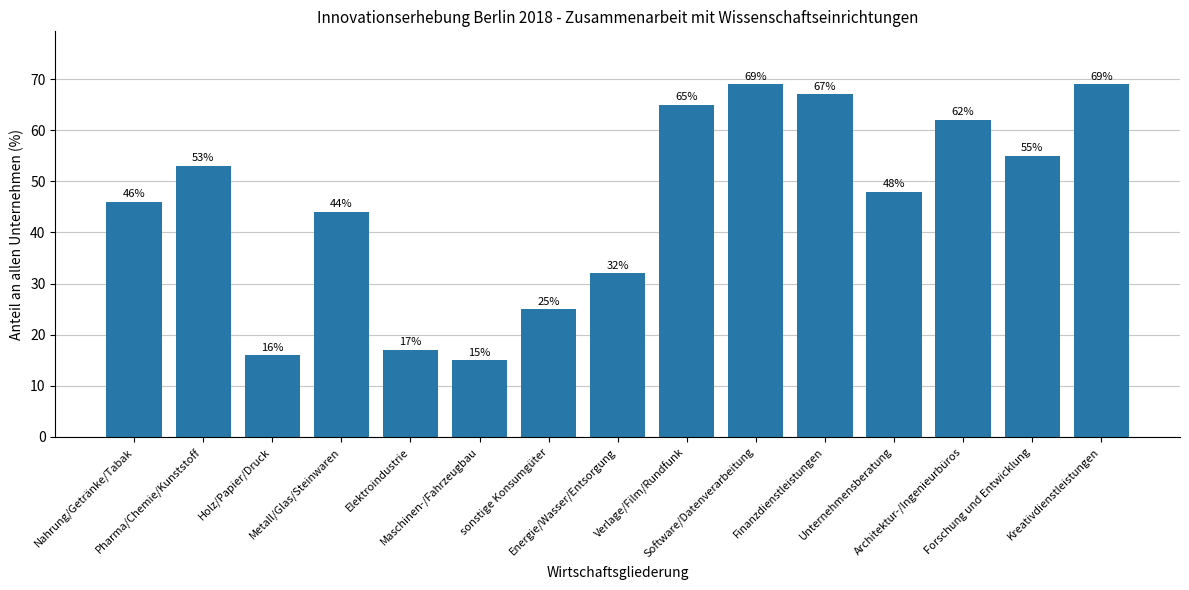

What is the sum of the values at Holz/Papier/Druck and Metall/Glas/Steinwaren?

60